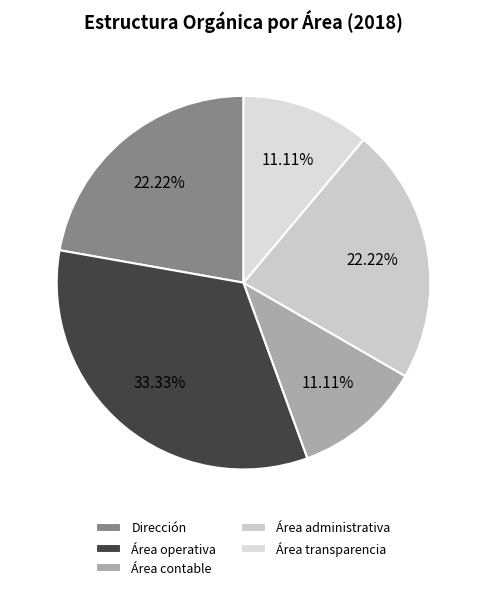

Which category has the biggest portion of the pie?

Área operativa